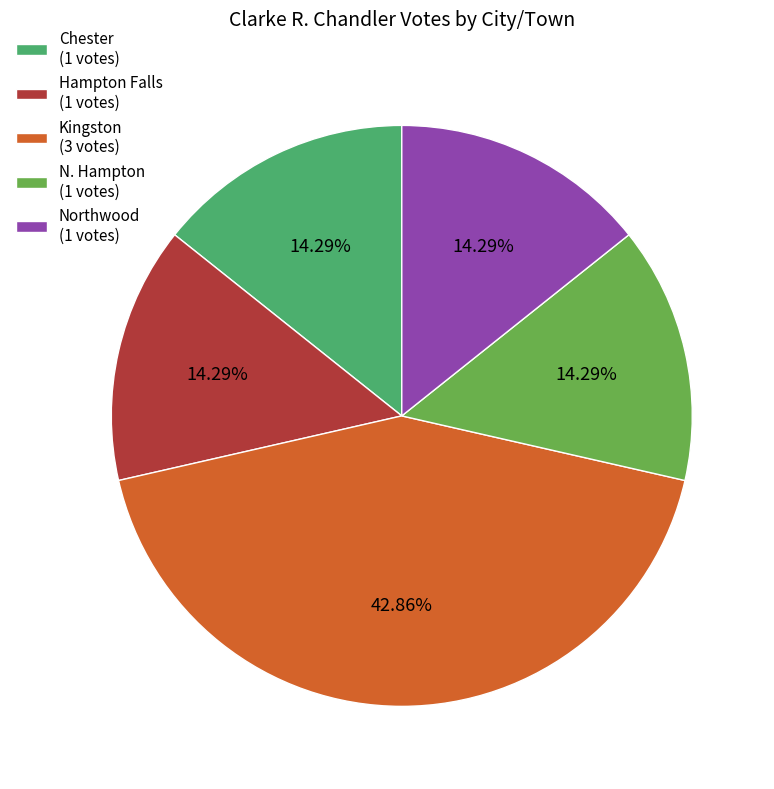

What percentage is the Chester slice, to the nearest percent?

14%